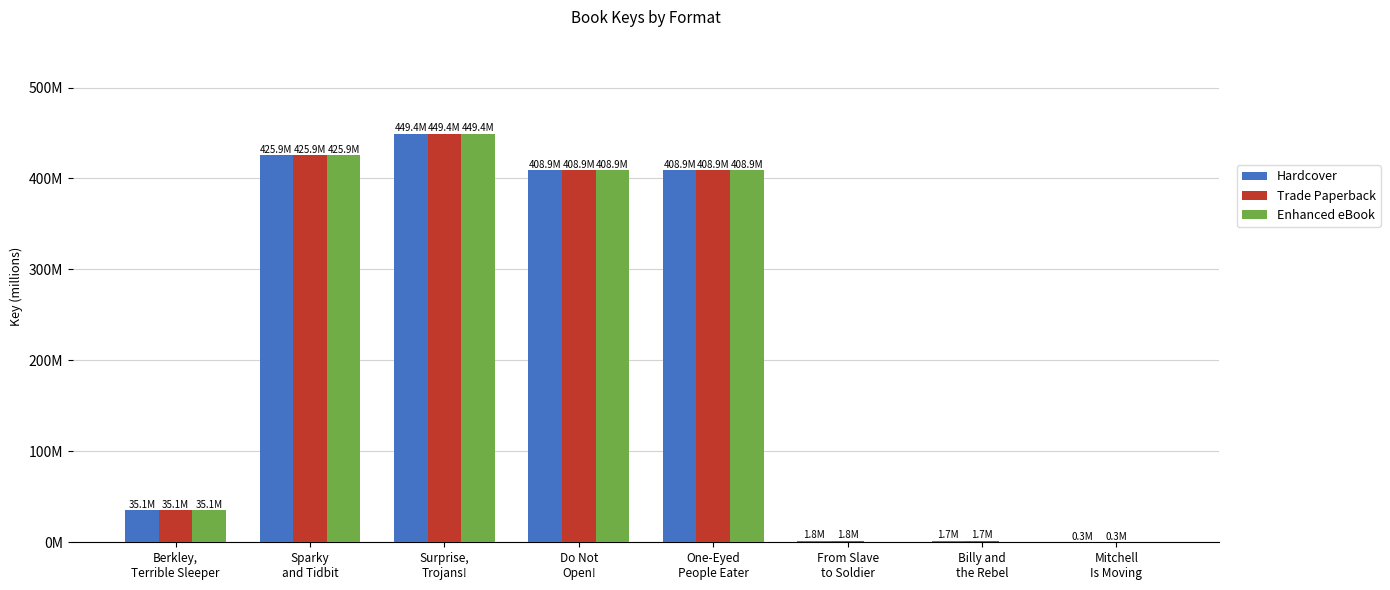

Are the bars horizontal?

No